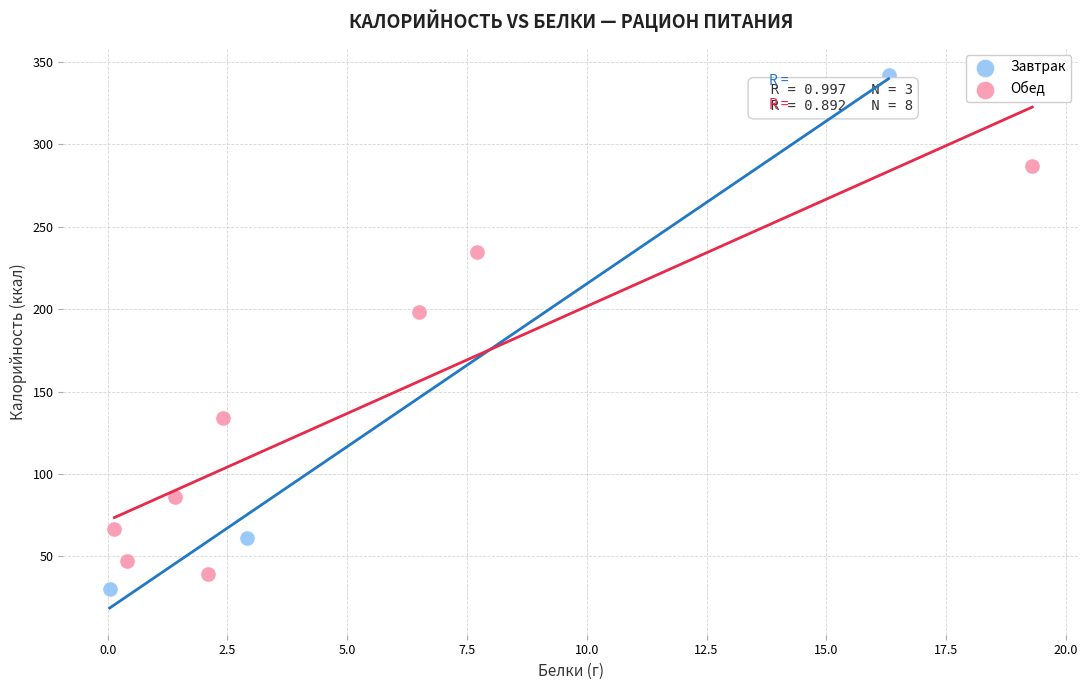

Which series reaches the minimum Y coordinate?

Завтрак